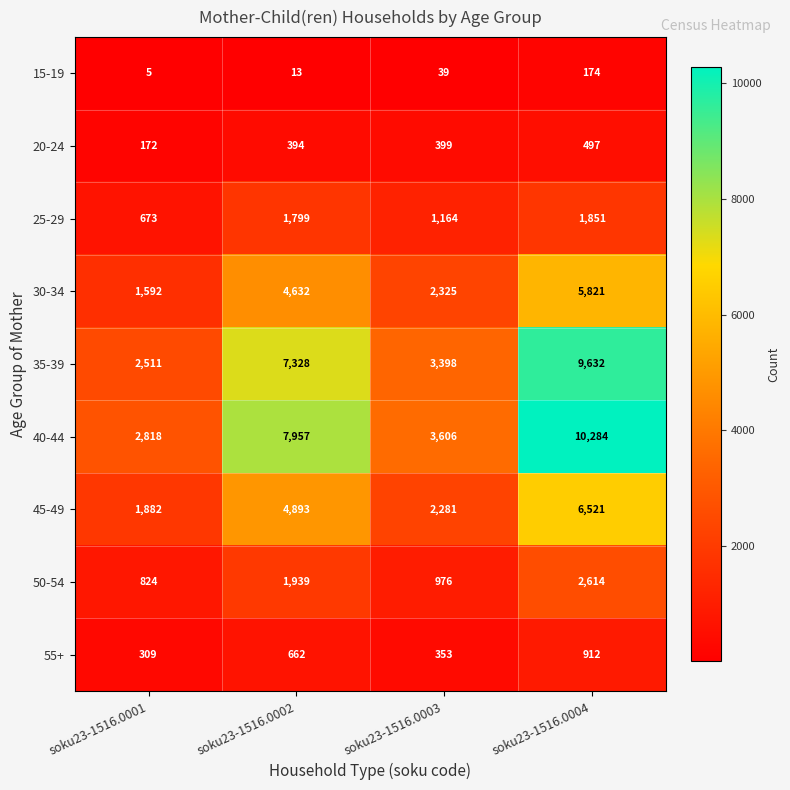

What is the difference between the second highest and second lowest values in the 45-49 series?

2612